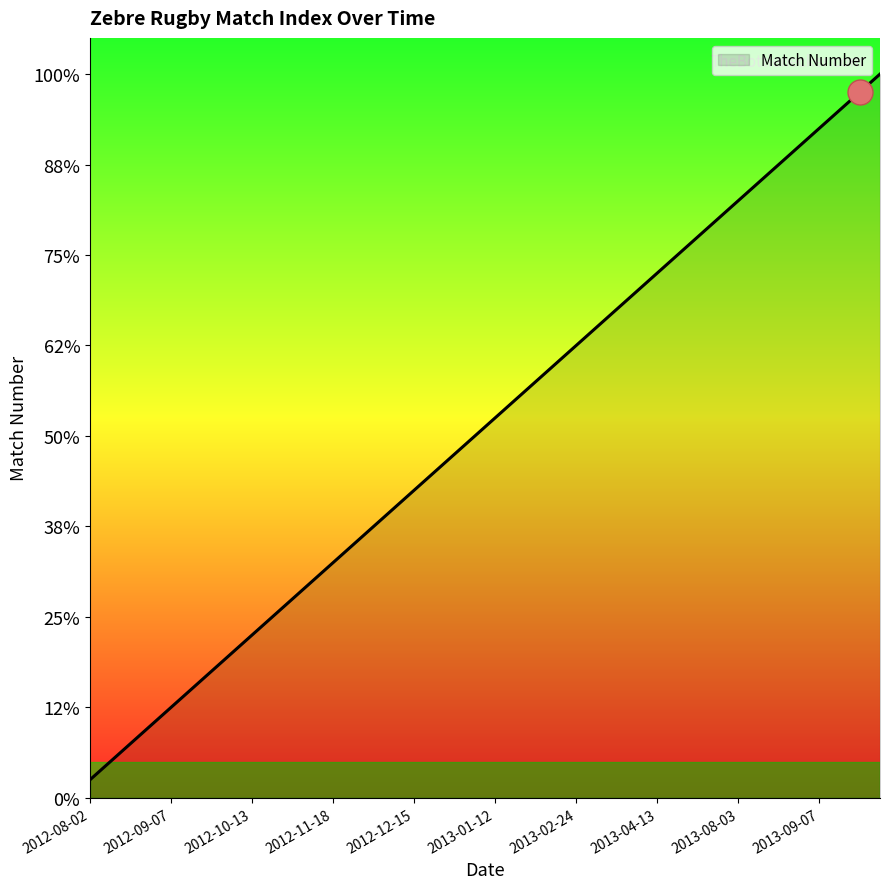

What is the difference between the second highest and minimum values?

38